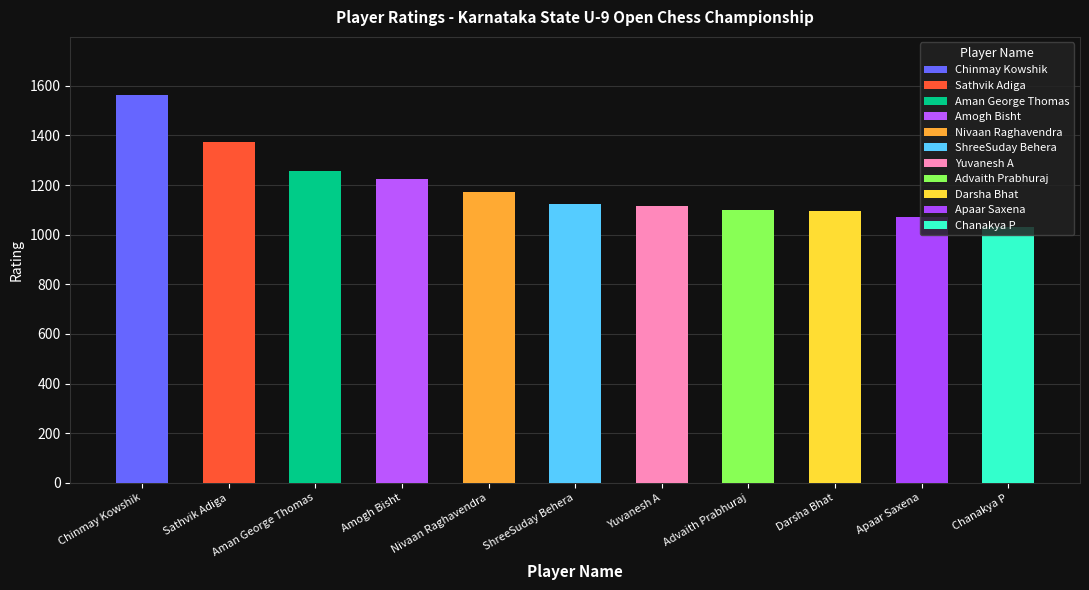

How many data points are less than 1125?

5